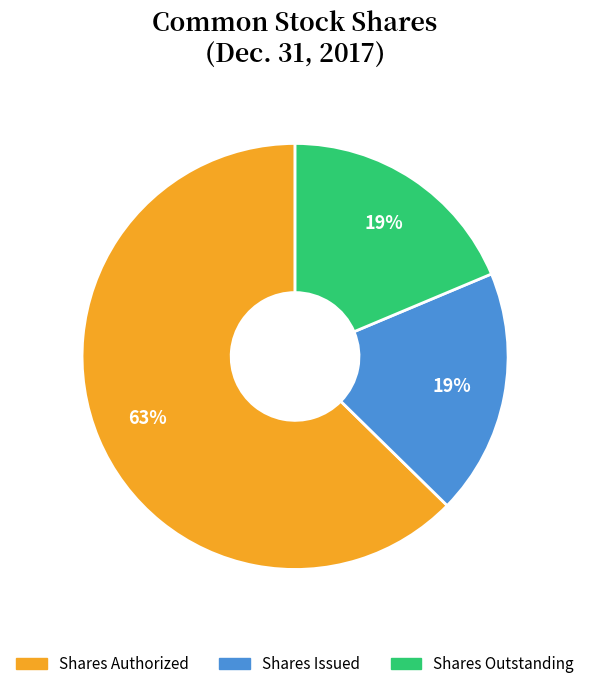

To the nearest percent, what is the average slice percentage?

33%